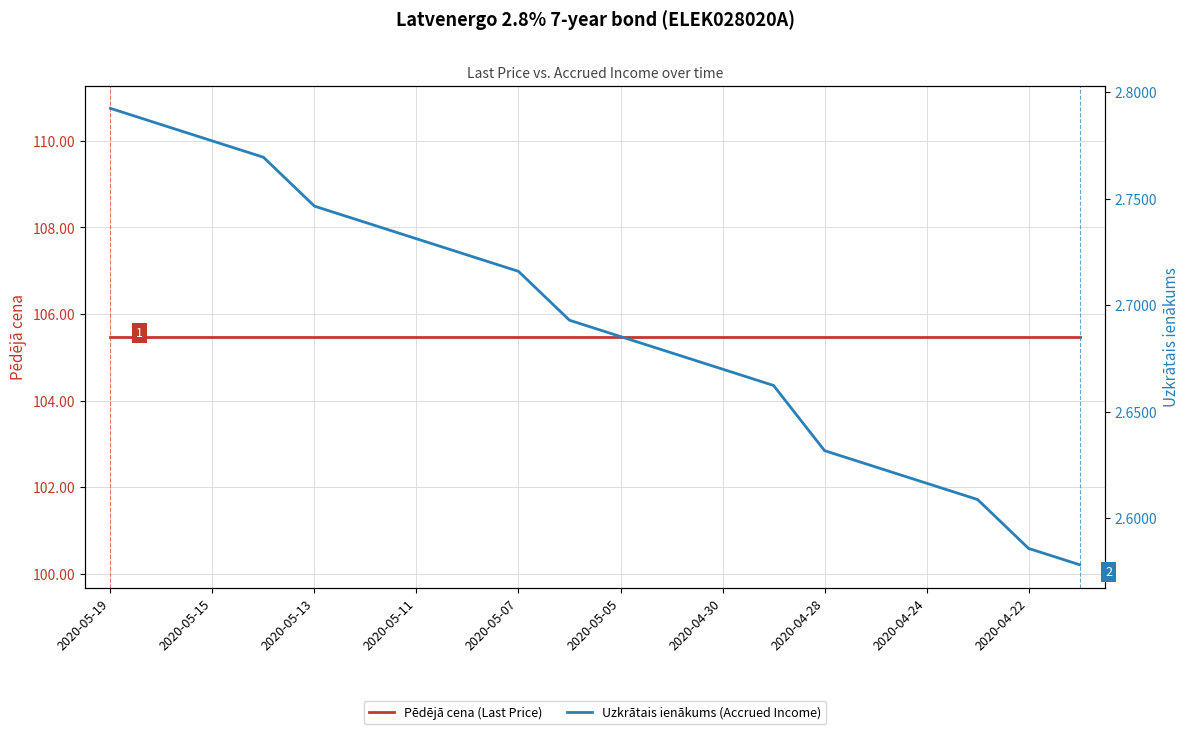

Rank the series by their maximum value, from lowest to highest.

Uzkrātais ienākums (Accrued Income), Pēdējā cena (Last Price)